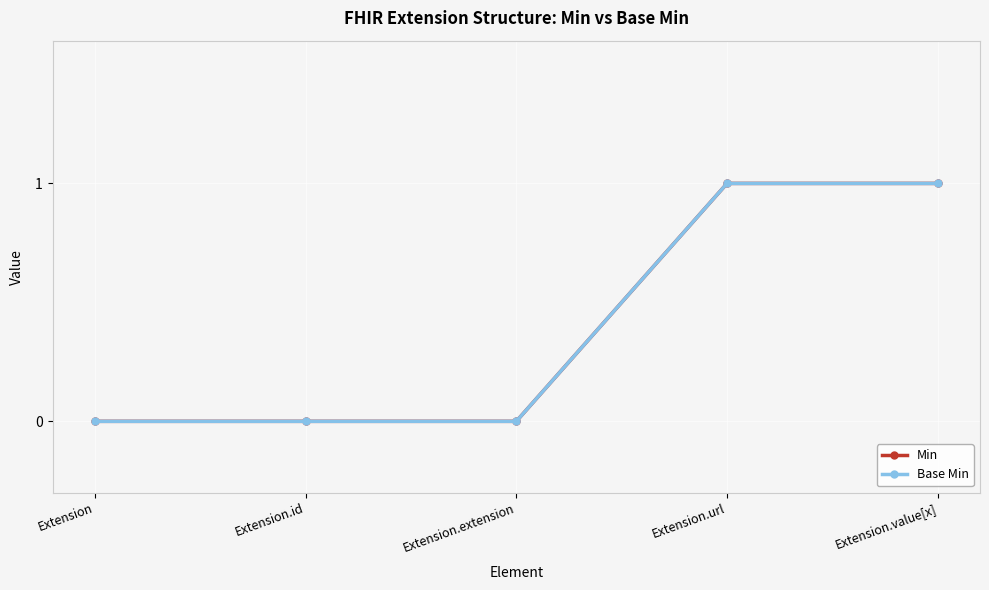

What is the difference between the maximum and minimum values in the Min series?

1